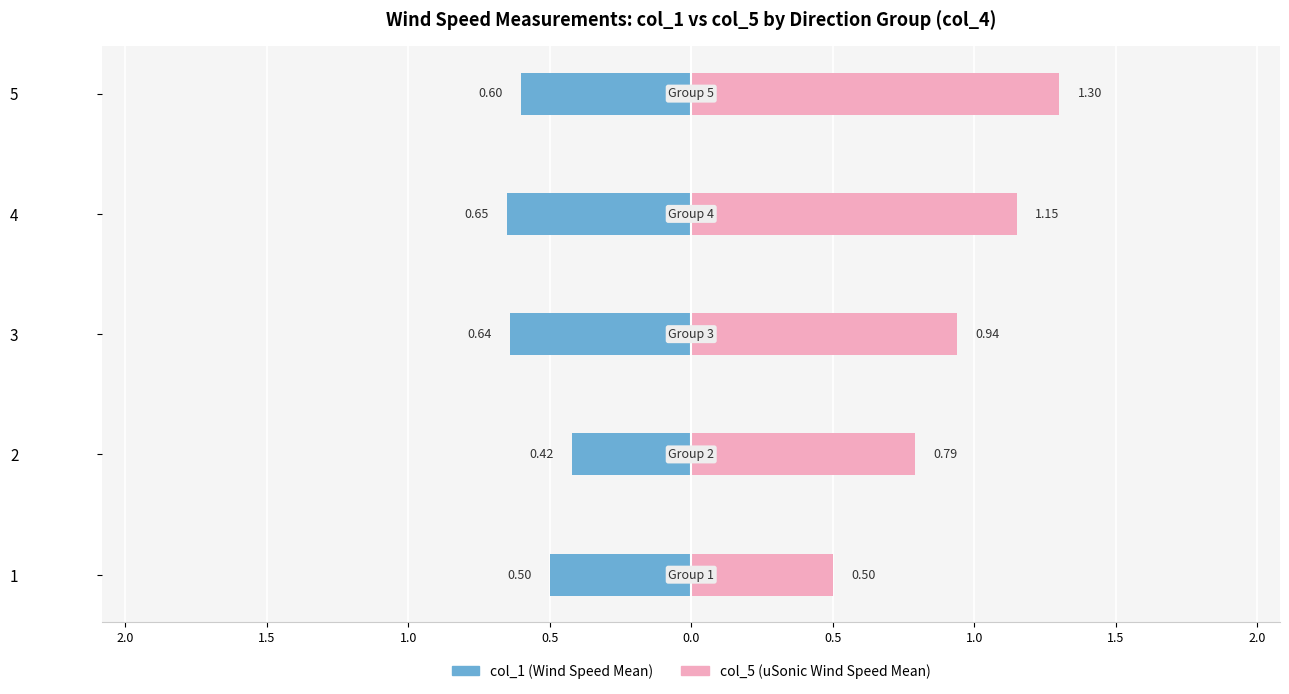

Rank the series at 4 from highest to lowest value.

col_5 (uSonic Wind Speed Mean), col_1 (Wind Speed Mean)